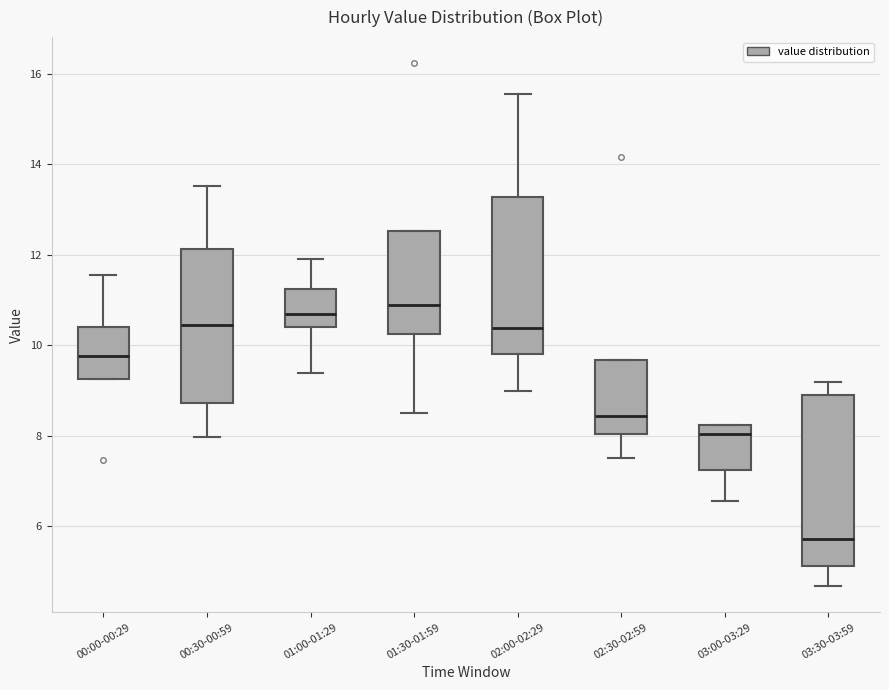

Reading left to right, read every box against the y-axis: the position of its median line, the range the box covers, and the ends of its whiskers. The values are not printed on the chart, so give them approximately, as read against the axis.

00:00-00:29: median 9.8, box 9.2 to 10.4, whiskers 9.2 to 11.6
00:30-00:59: median 10.4, box 8.8 to 12.2, whiskers 8.0 to 13.6
01:00-01:29: median 10.8, box 10.4 to 11.2, whiskers 9.4 to 12.0
01:30-01:59: median 11.0, box 10.2 to 12.6, whiskers 8.6 to 12.6
02:00-02:29: median 10.4, box 9.8 to 13.2, whiskers 9.0 to 15.6
02:30-02:59: median 8.4, box 8.0 to 9.6, whiskers 7.6 to 9.6
03:00-03:29: median 8.0, box 7.2 to 8.2, whiskers 6.6 to 8.2
03:30-03:59: median 5.8, box 5.2 to 9.0, whiskers 4.6 to 9.2